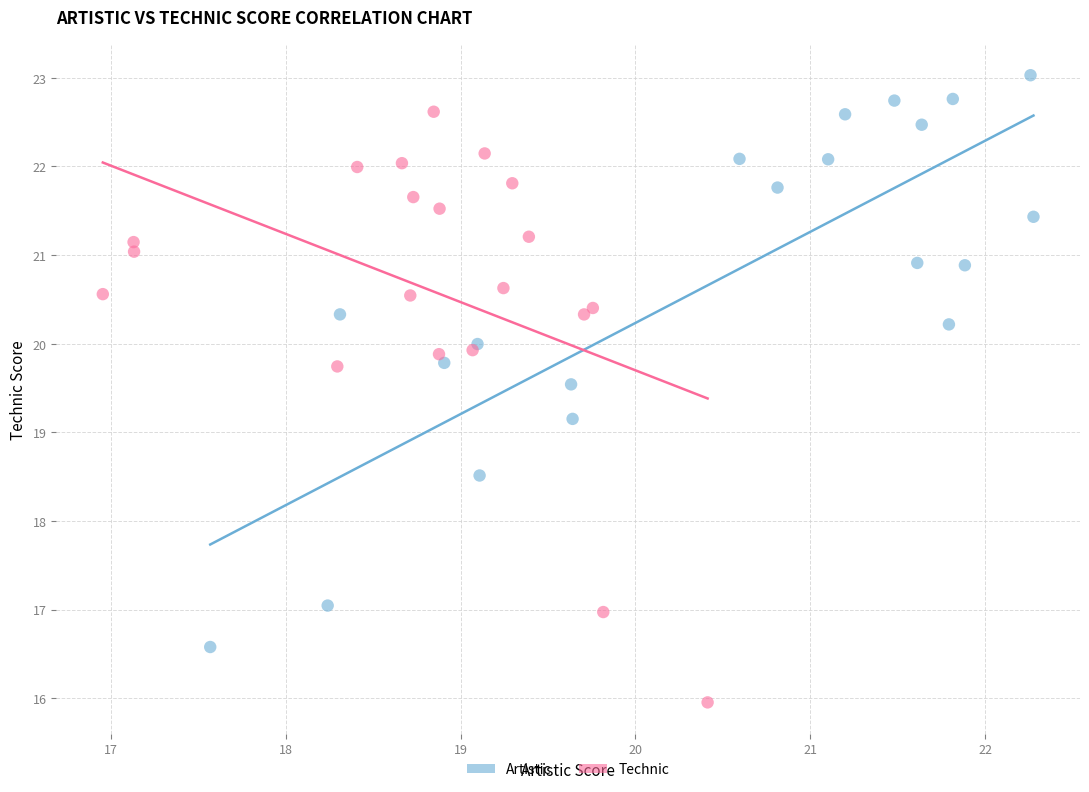

Which series reaches the minimum Y coordinate?

Technic